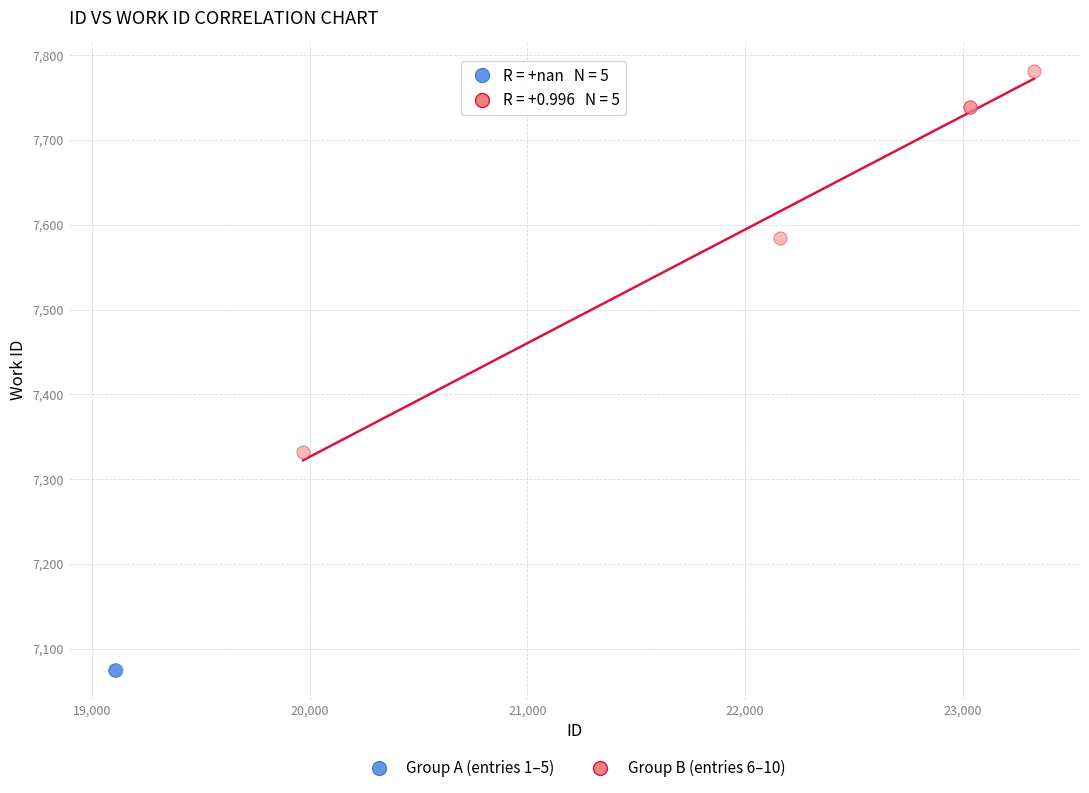

What are all the series names shown in the legend?

Group A (entries 1–5), Group B (entries 6–10)